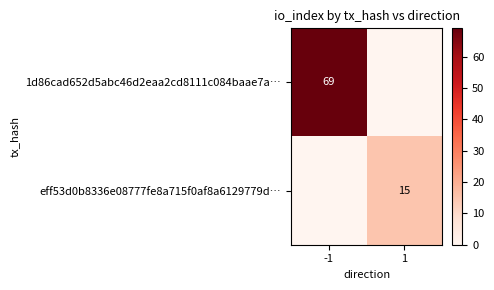

List the series in order of their overall mean, highest first.

1d86cad652d5abc46d2eaa2cd8111c084baae7a…, eff53d0b8336e08777fe8a715f0af8a6129779d…